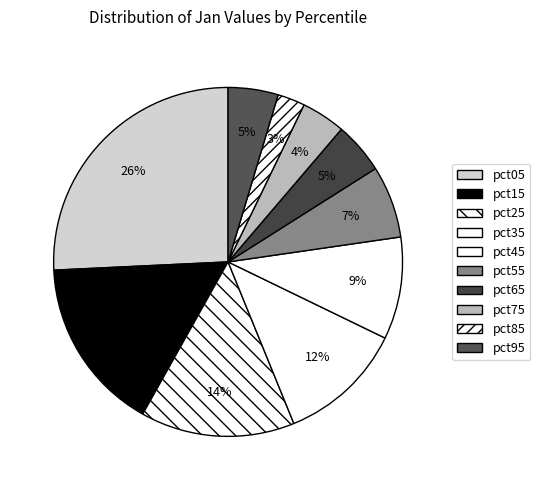

How much of the chart is everything except pct15?

83.9%